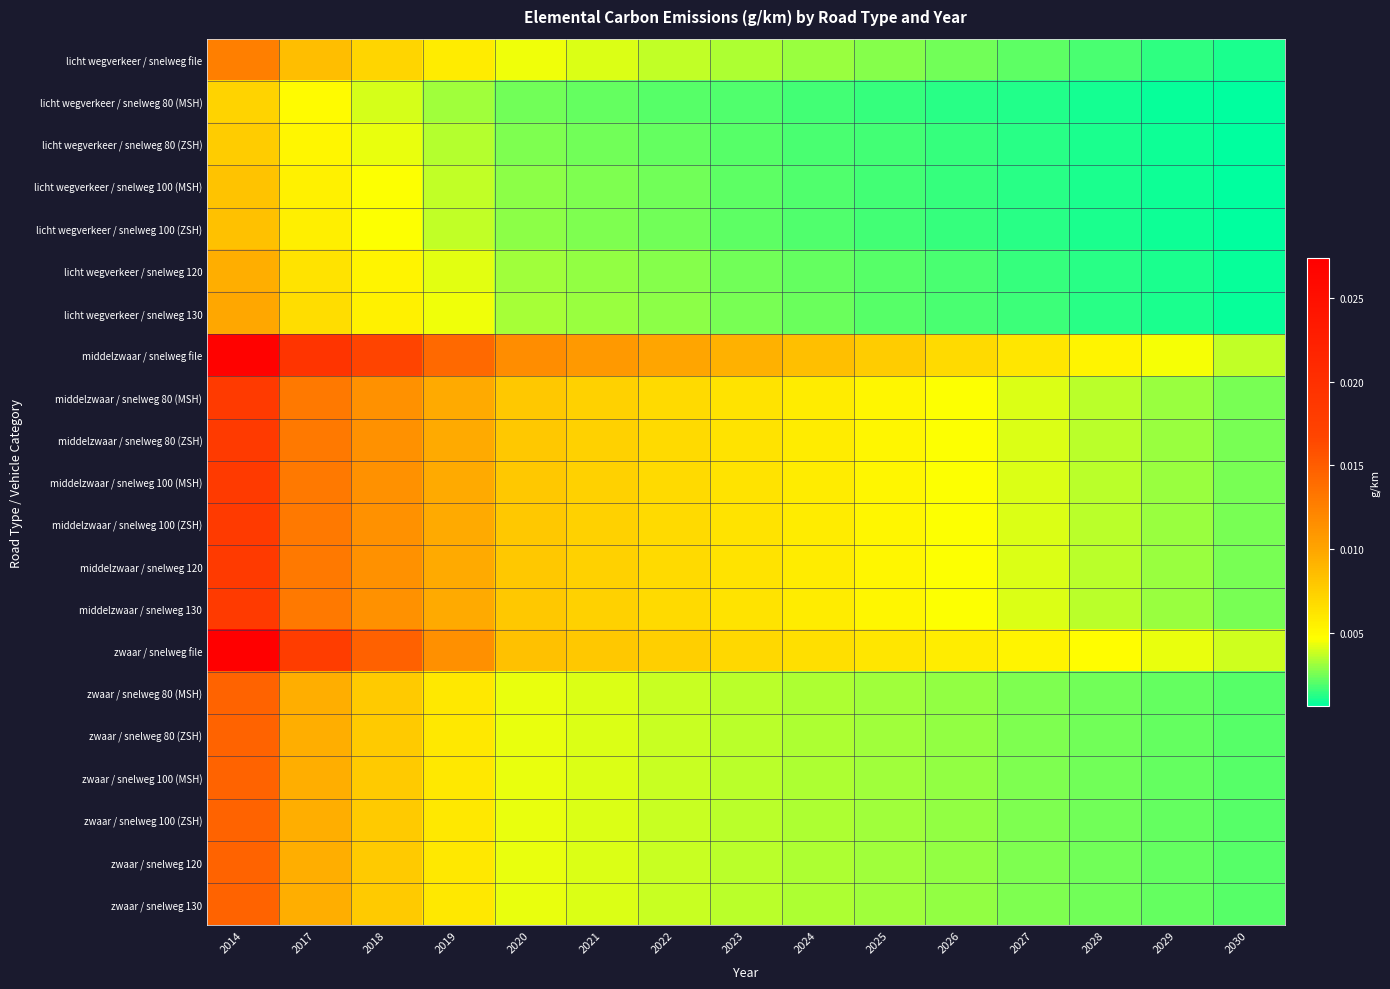

Rank the series by their maximum value, from highest to lowest.

zwaar / snelweg file, middelzwaar / snelweg file, middelzwaar / snelweg 80 (MSH), middelzwaar / snelweg 80 (ZSH), middelzwaar / snelweg 100 (MSH), middelzwaar / snelweg 100 (ZSH), middelzwaar / snelweg 120, middelzwaar / snelweg 130, zwaar / snelweg 80 (MSH), zwaar / snelweg 80 (ZSH), zwaar / snelweg 100 (MSH), zwaar / snelweg 100 (ZSH), zwaar / snelweg 120, zwaar / snelweg 130, licht wegverkeer / snelweg file, licht wegverkeer / snelweg 130, licht wegverkeer / snelweg 120, licht wegverkeer / snelweg 100 (ZSH), licht wegverkeer / snelweg 100 (MSH), licht wegverkeer / snelweg 80 (ZSH), licht wegverkeer / snelweg 80 (MSH)